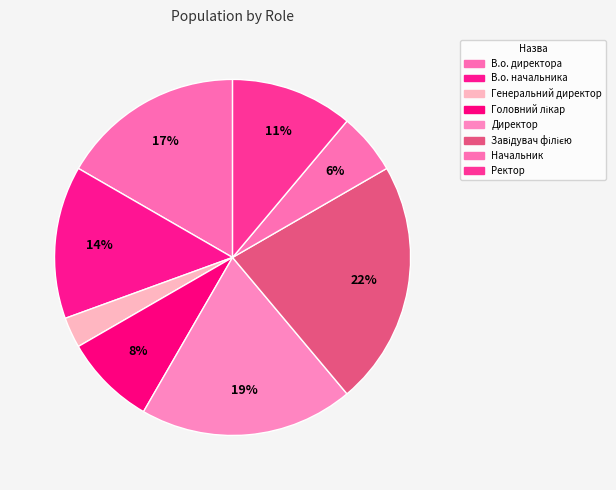

To the nearest percent, what is the combined percentage of Завідувач філією and В.о. директора?

39%